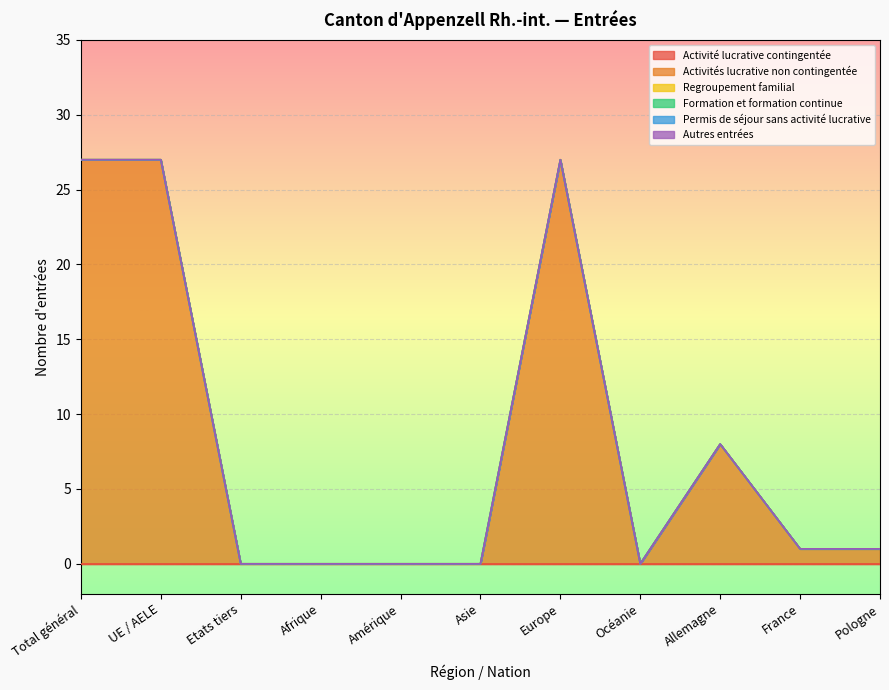

What is the spread (max minus min) of values at Europe?

27